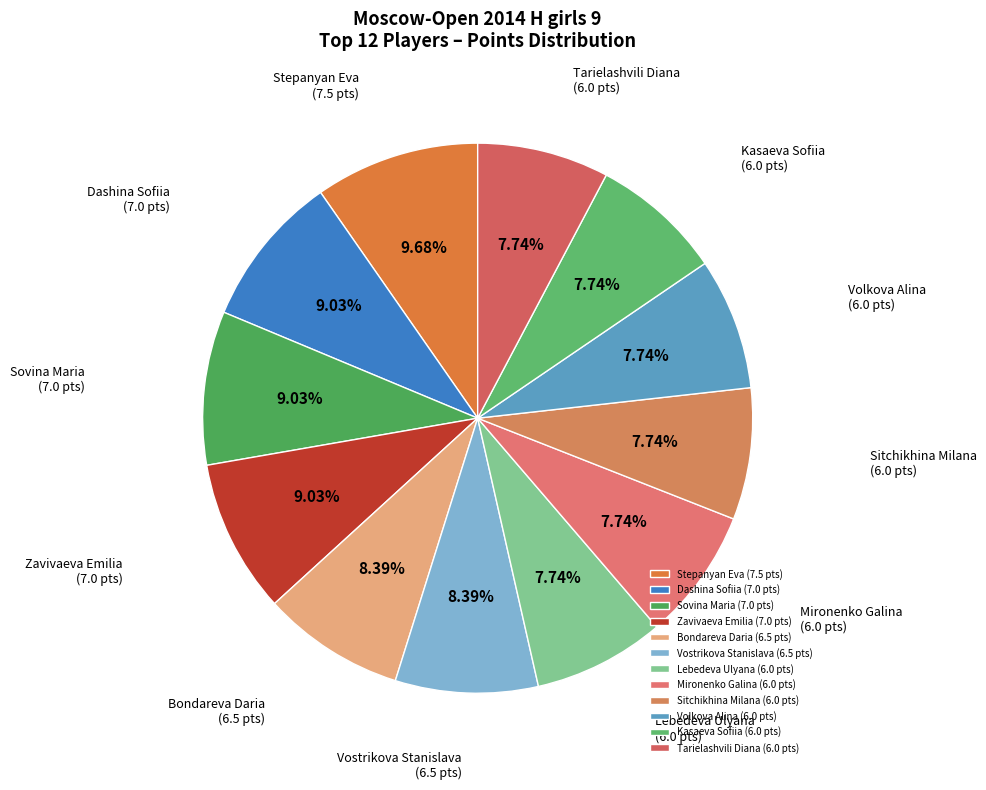

To the nearest percent, what is the combined percentage of Zavivaeva Emilia and Sitchikhina Milana?

17%